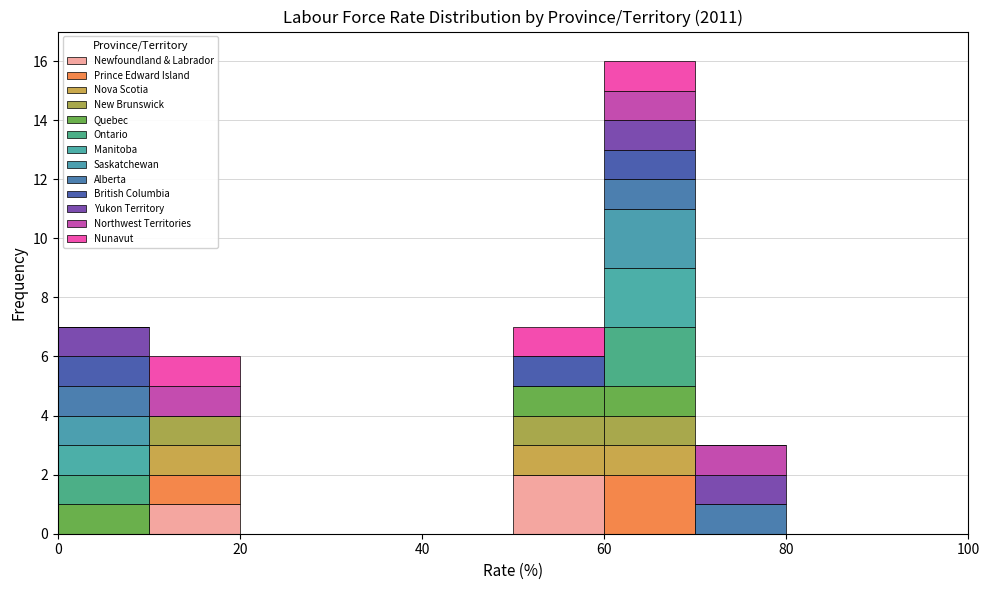

Which range on the x-axis has the tallest stacked bar (by total height)?

60 to 70